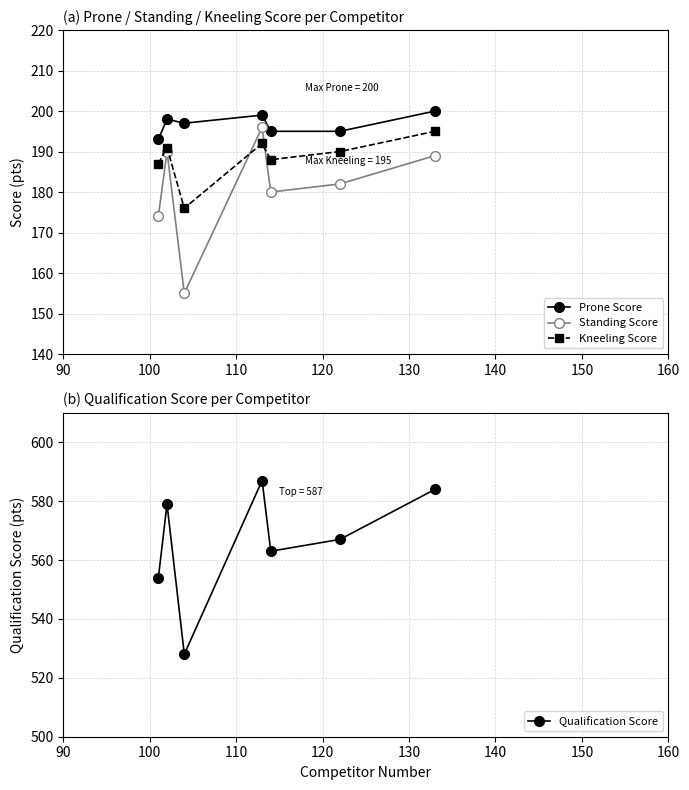

True or false: Prone Score and Standing Score intersect in this chart.

False